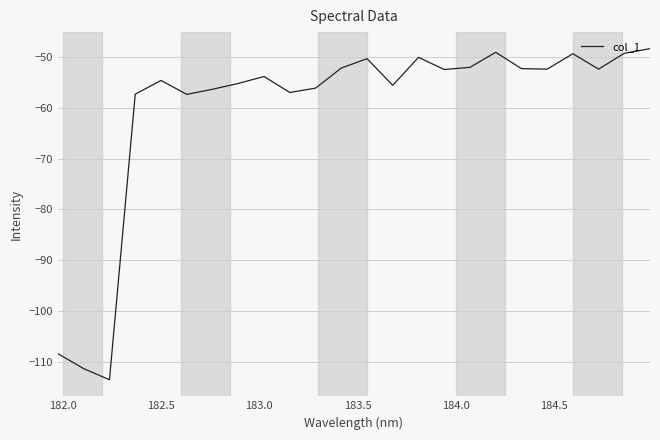

What is the difference between the maximum and minimum values?

65.2